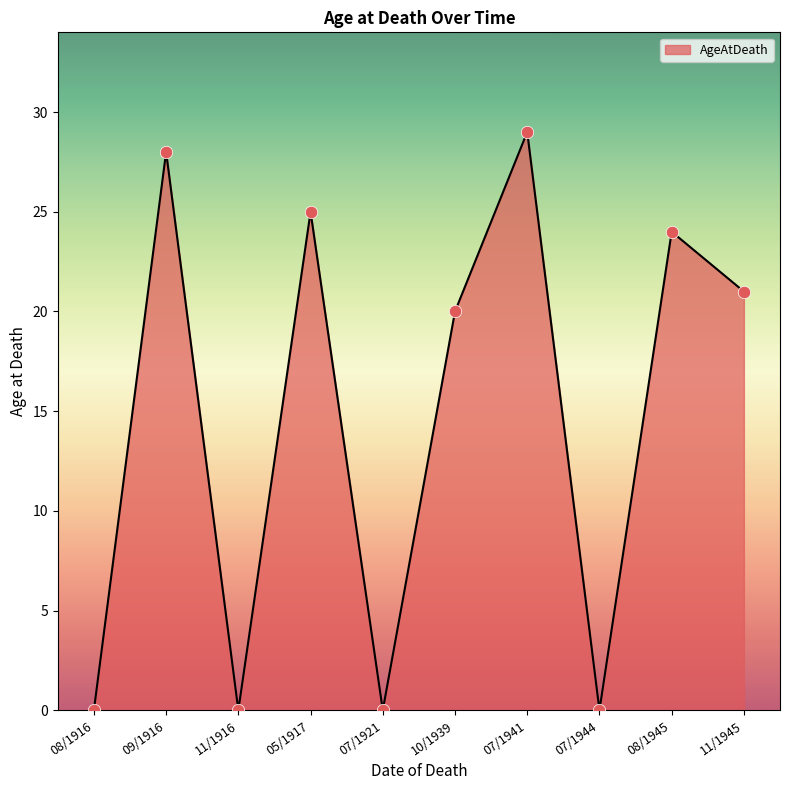

Which has a higher value, 11/1945 or 08/1945?

08/1945